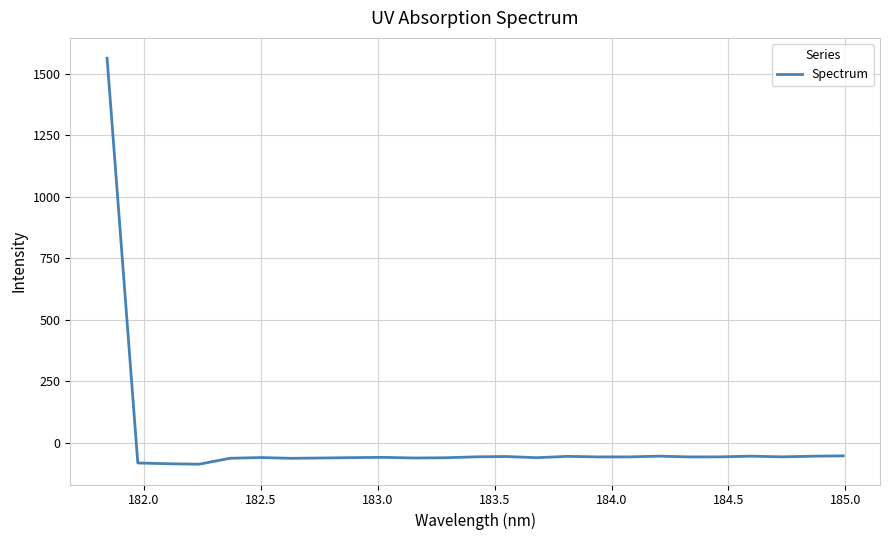

What is the difference between the maximum and minimum values?

1649.9